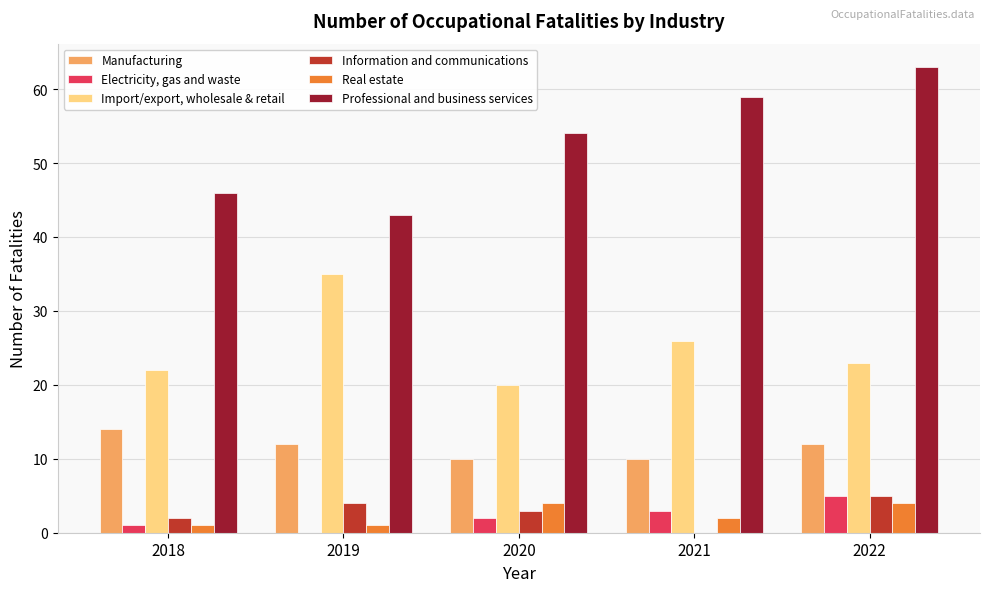

What are all the series names shown in the legend?

Manufacturing, Electricity, gas and waste, Import/export, wholesale & retail, Information and communications, Real estate, Professional and business services